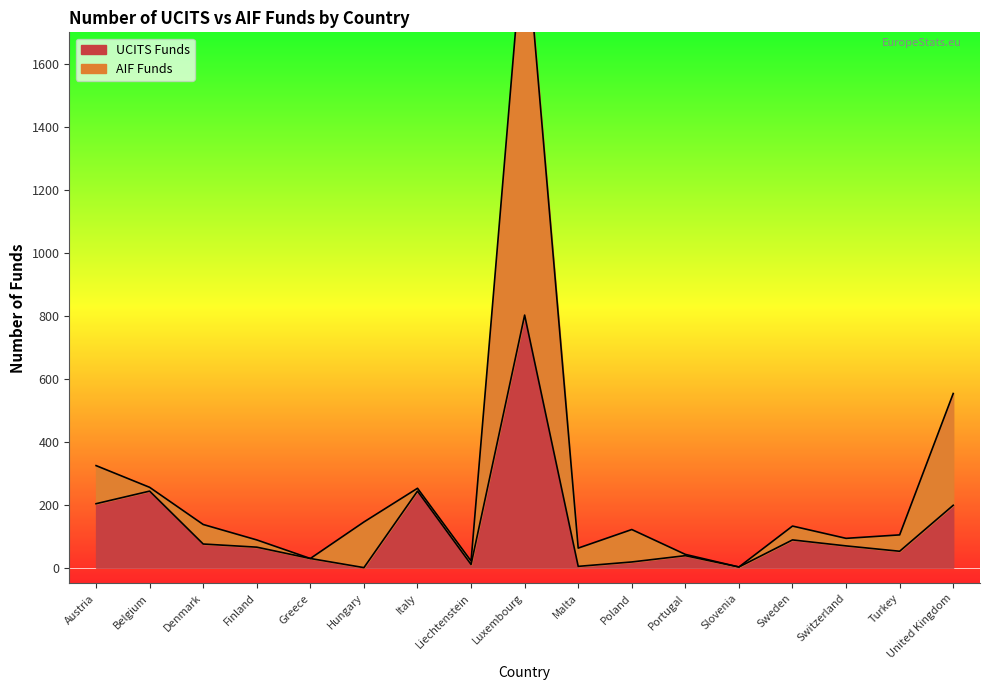

True or false: AIF Funds and UCITS Funds cross at least once.

False